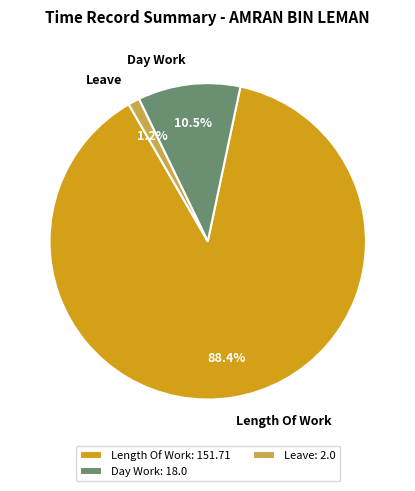

Between Length Of Work and Day Work, which is larger?

Length Of Work